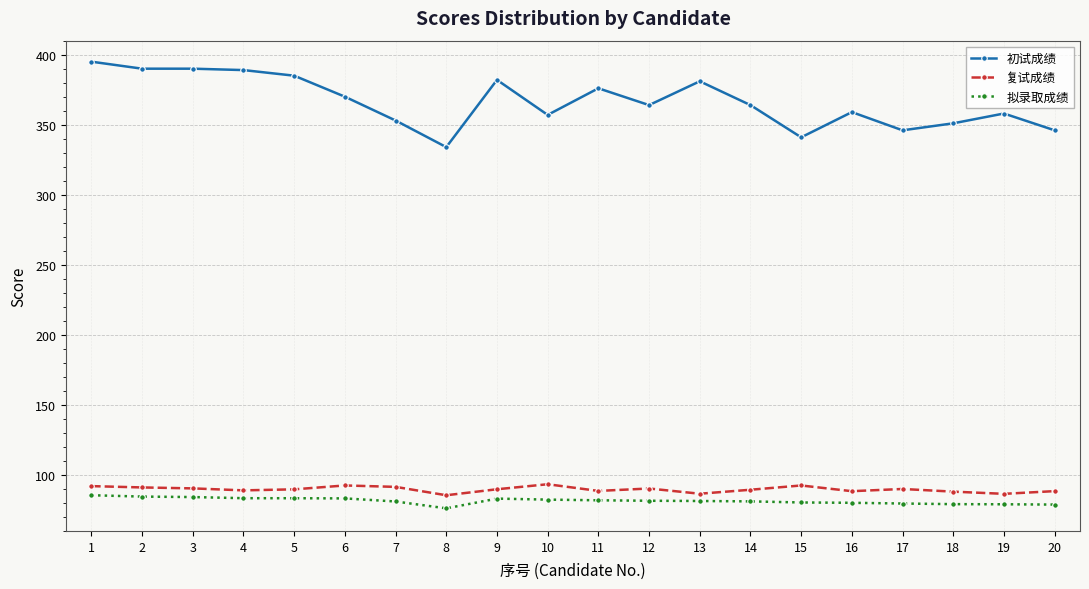

The value of 复试成绩 at 20 is 88.4. True or false?

True